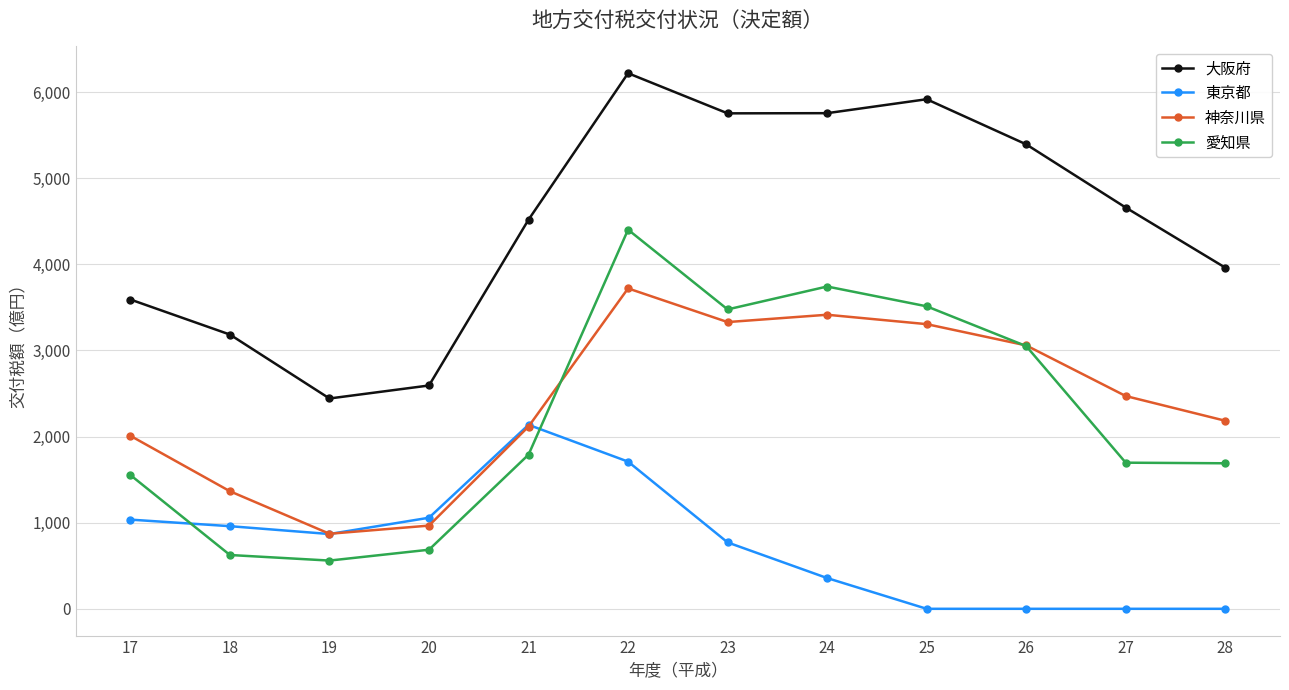

How many values in the 神奈川県 series are below 2471?

6